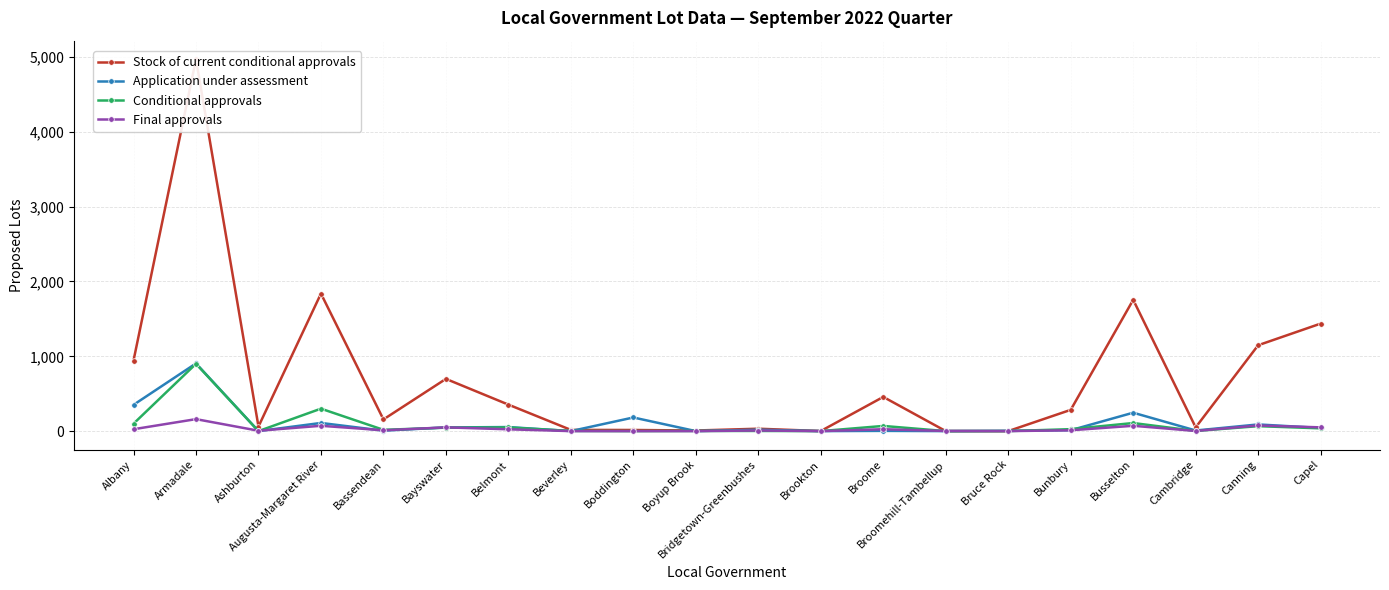

True or false: Final approvals has more than 0 interior local peaks.

True